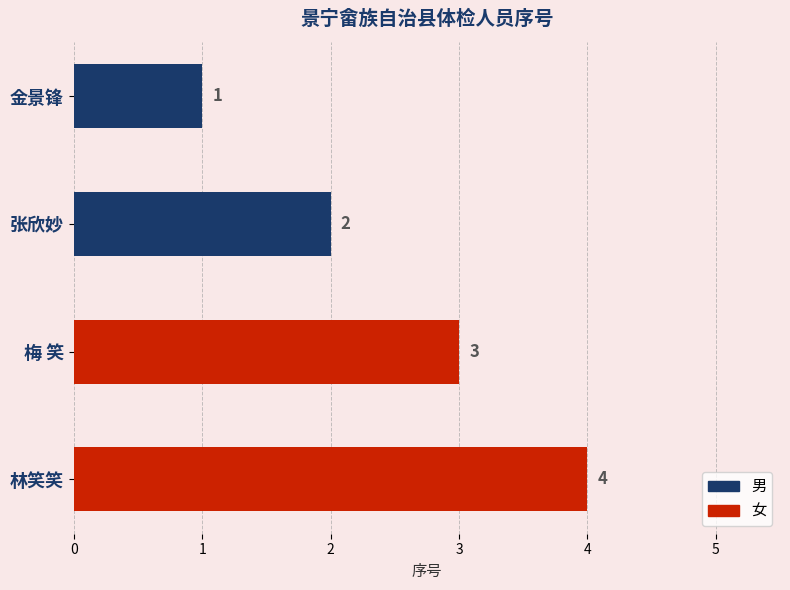

Is it true that 女 equals 4 at 林笑笑?

True